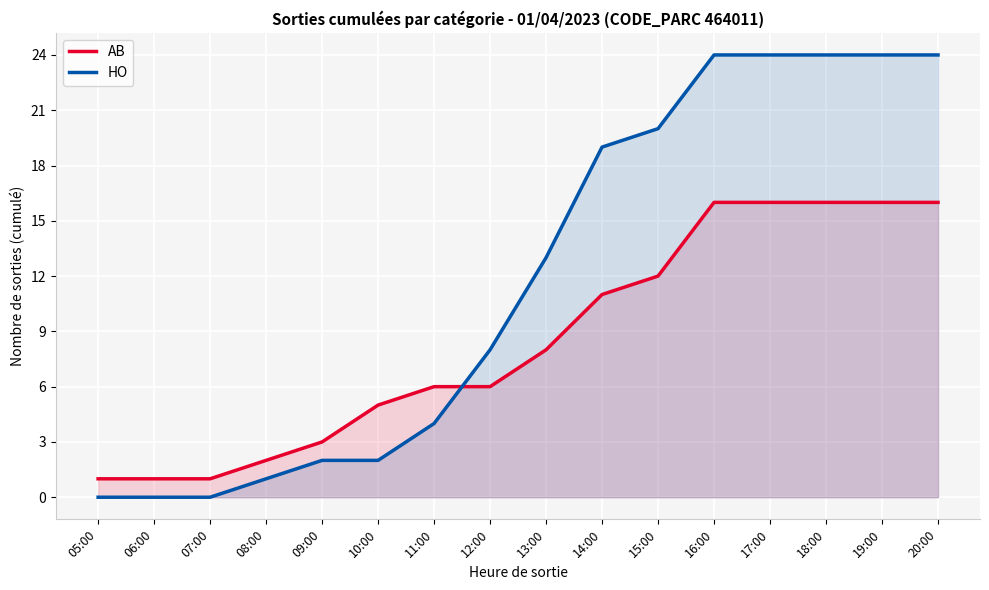

Between which two adjacent categories do HO and AB first intersect?

11:00 and 12:00